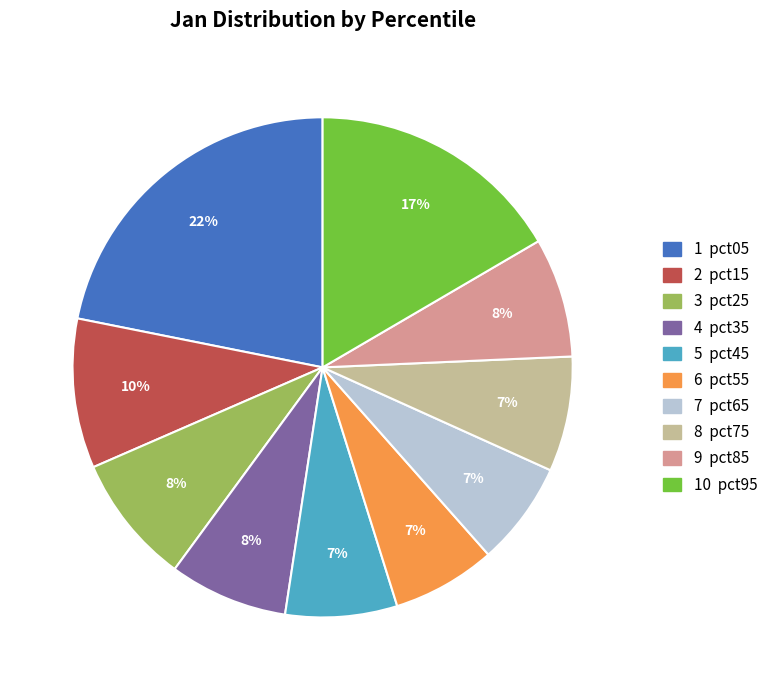

To the nearest percent, what is the average slice percentage?

10%